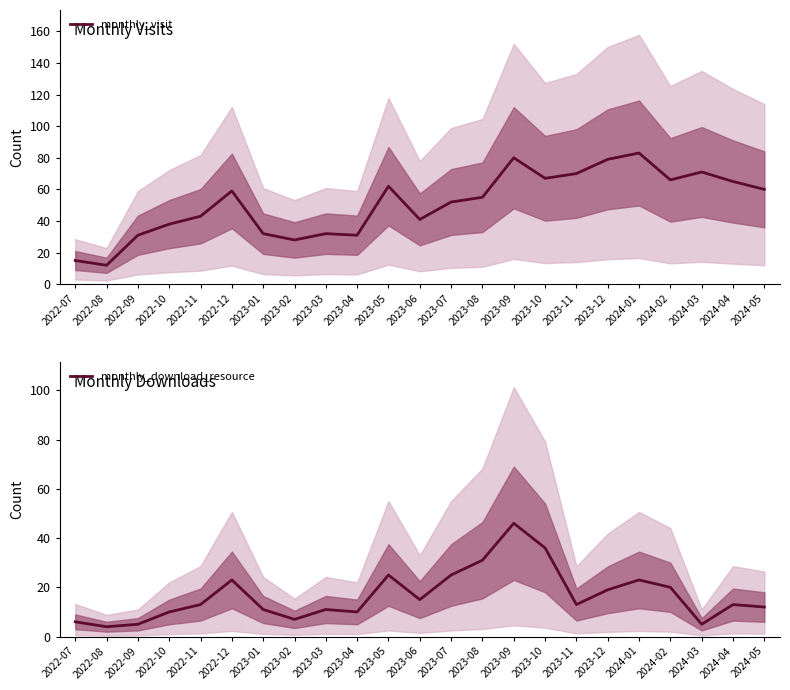

Is it true that monthly_visit equals 31 at 2024-05?

False